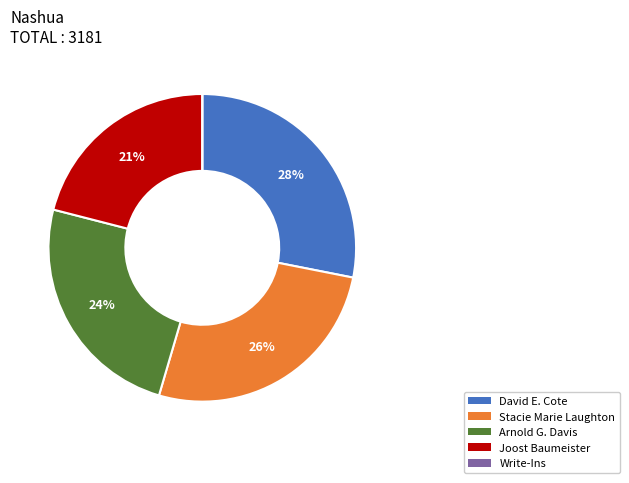

Between Stacie Marie Laughton and David E. Cote, which is larger?

David E. Cote